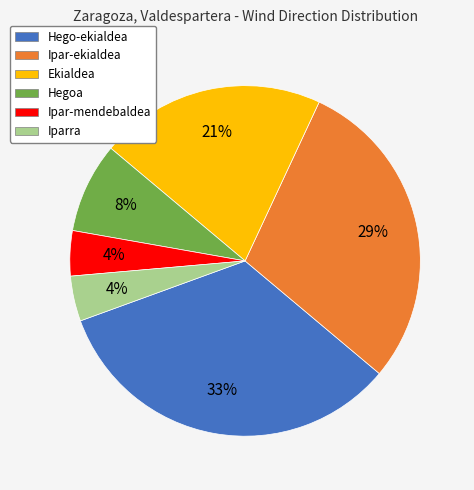

To the nearest percent, what percentage of the pie is Ipar-ekialdea?

29%